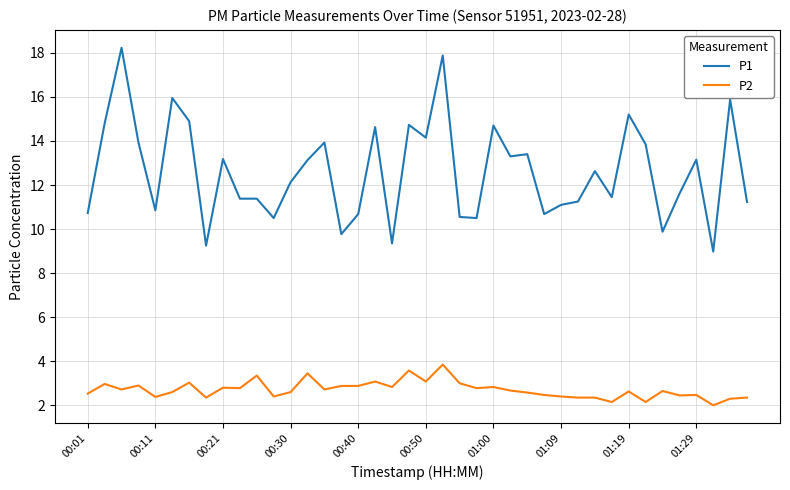

List the series in order of their overall mean, lowest first.

P2, P1